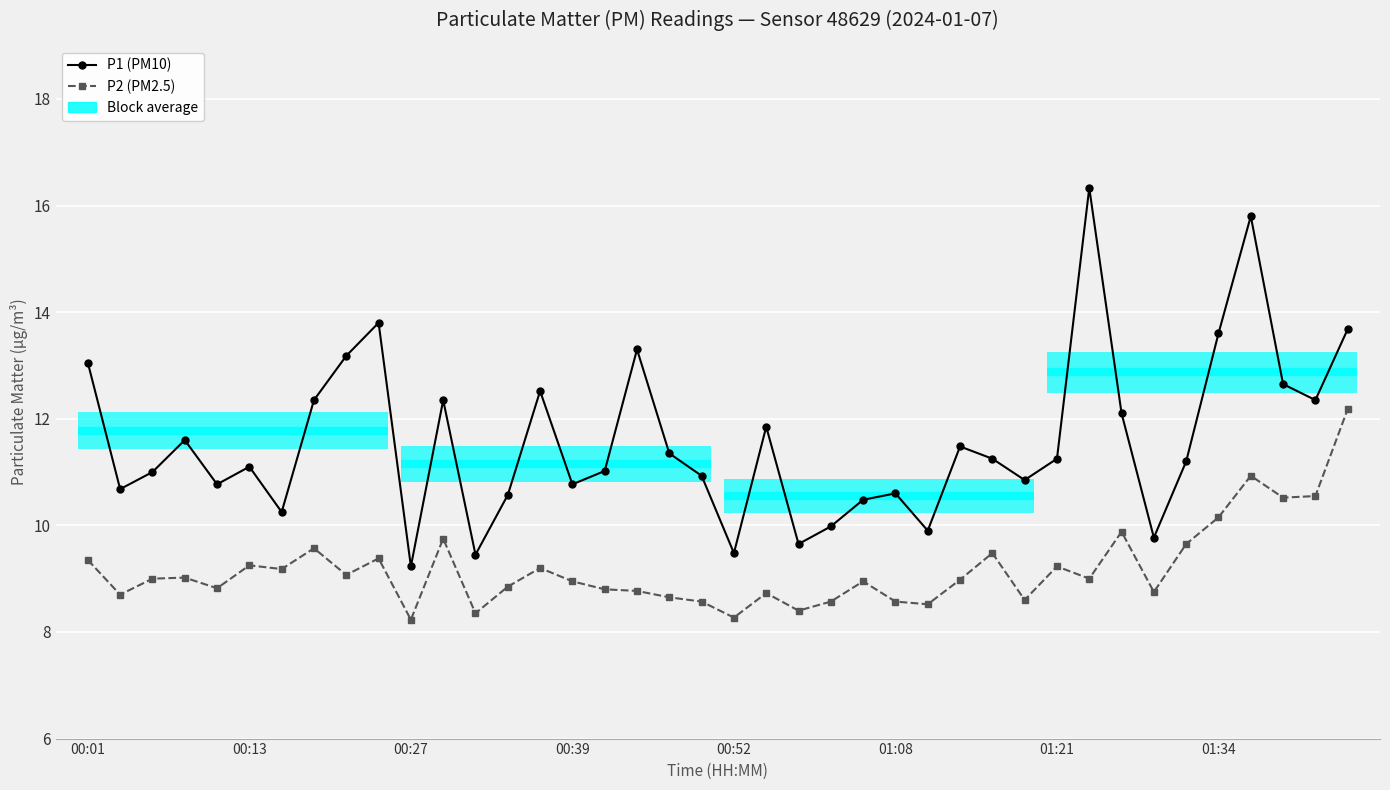

True or false: P2 (PM2.5) has more than 1 points higher than both neighbors.

True